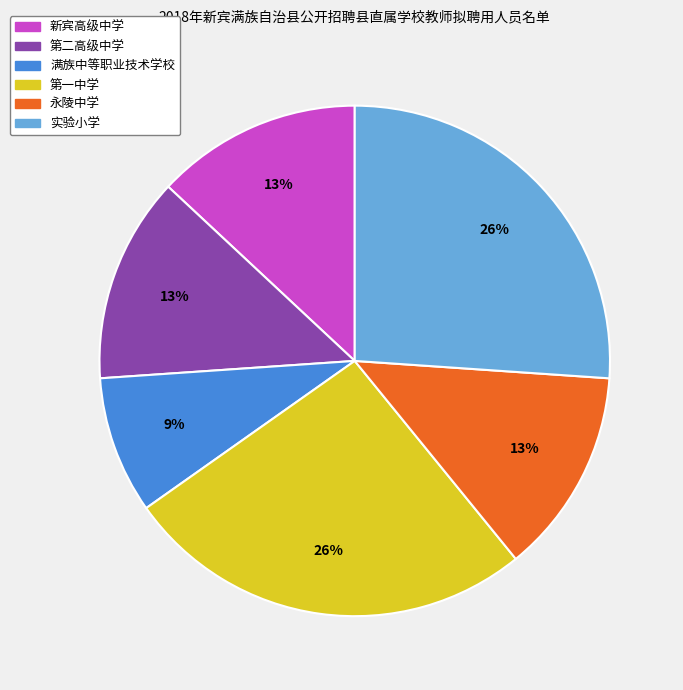

Is there a majority slice in this chart?

No